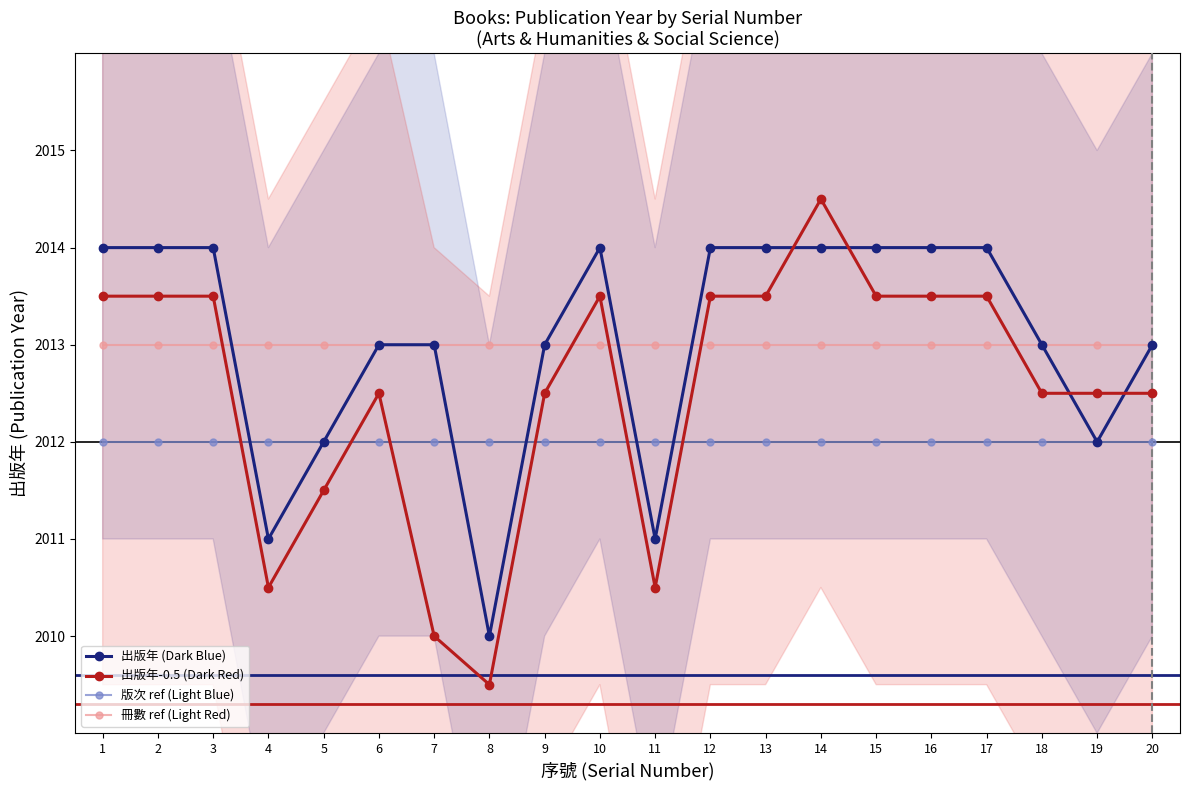

Which category has the highest value in the 出版年-0.5 (Dark Red) series?

14